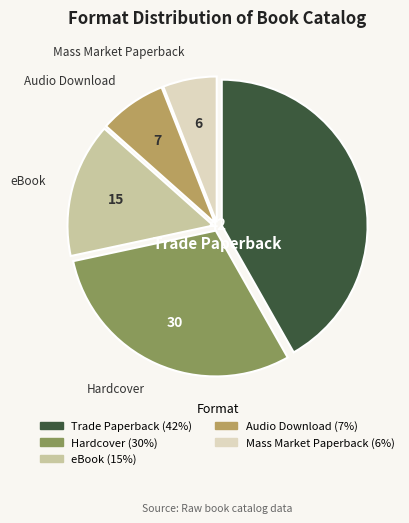

How many segments does this pie chart have?

5